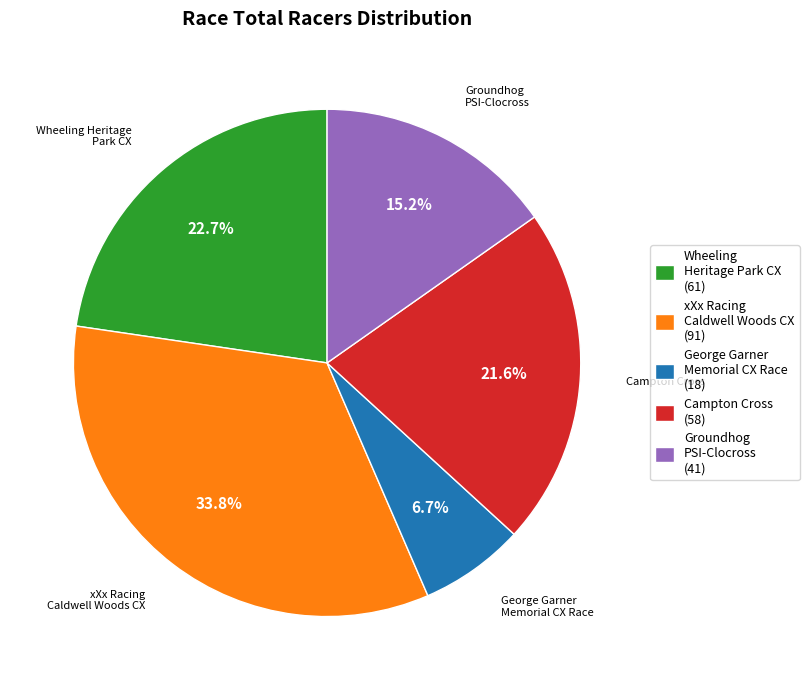

The Groundhog PSI-Clocross slice represents 22% of the pie. True or false?

False